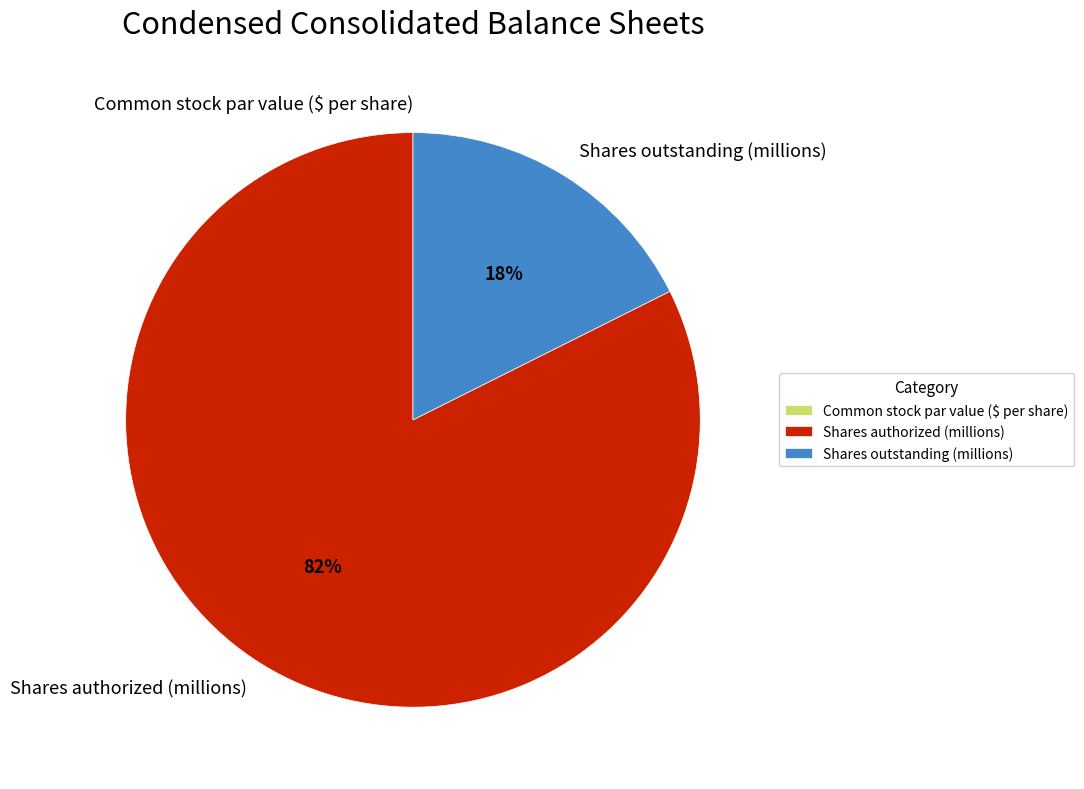

The Shares authorized (millions) slice represents 82% of the pie. True or false?

True